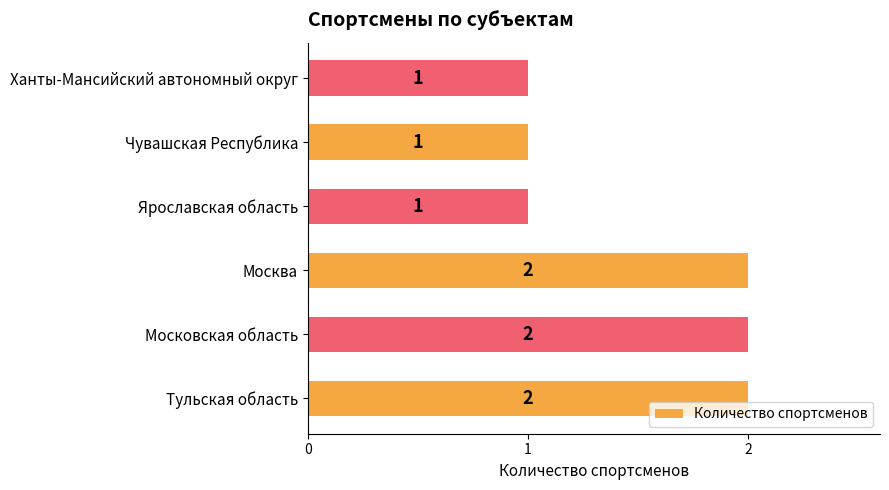

How many categories are shown in the chart?

6